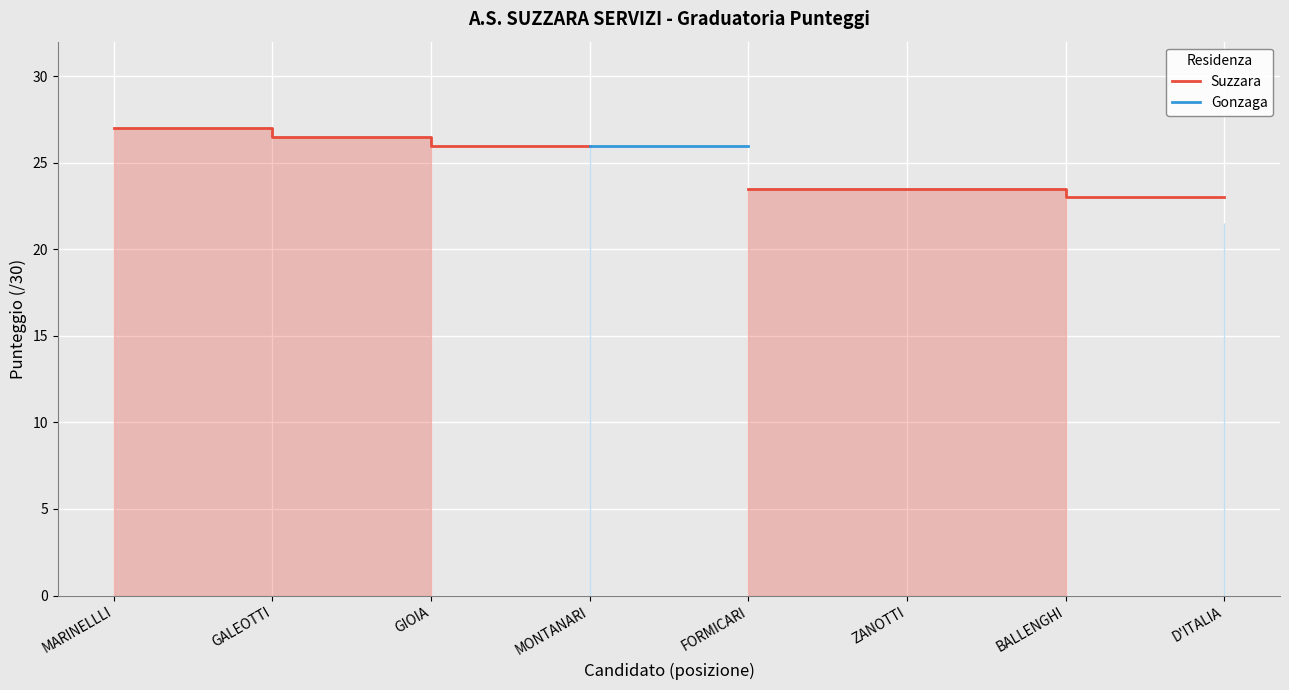

True or false: Suzzara and Gonzaga cross at least once.

False